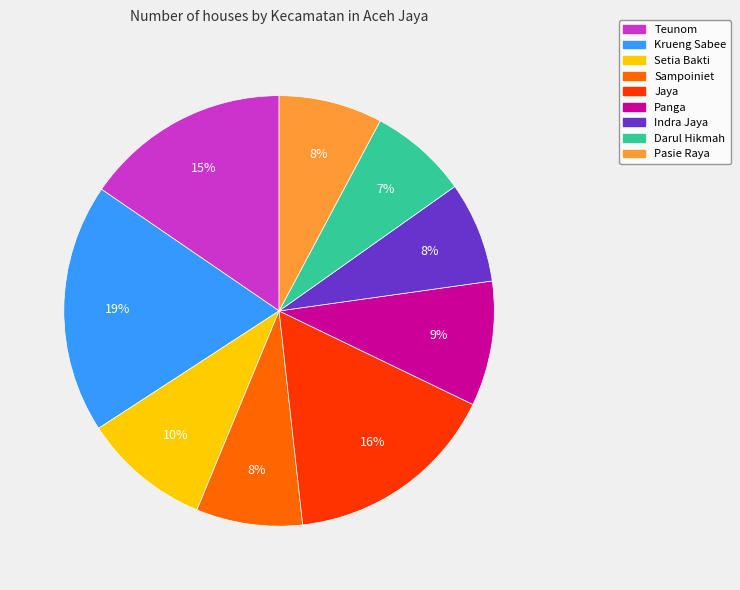

Which slice is the largest?

Krueng Sabee